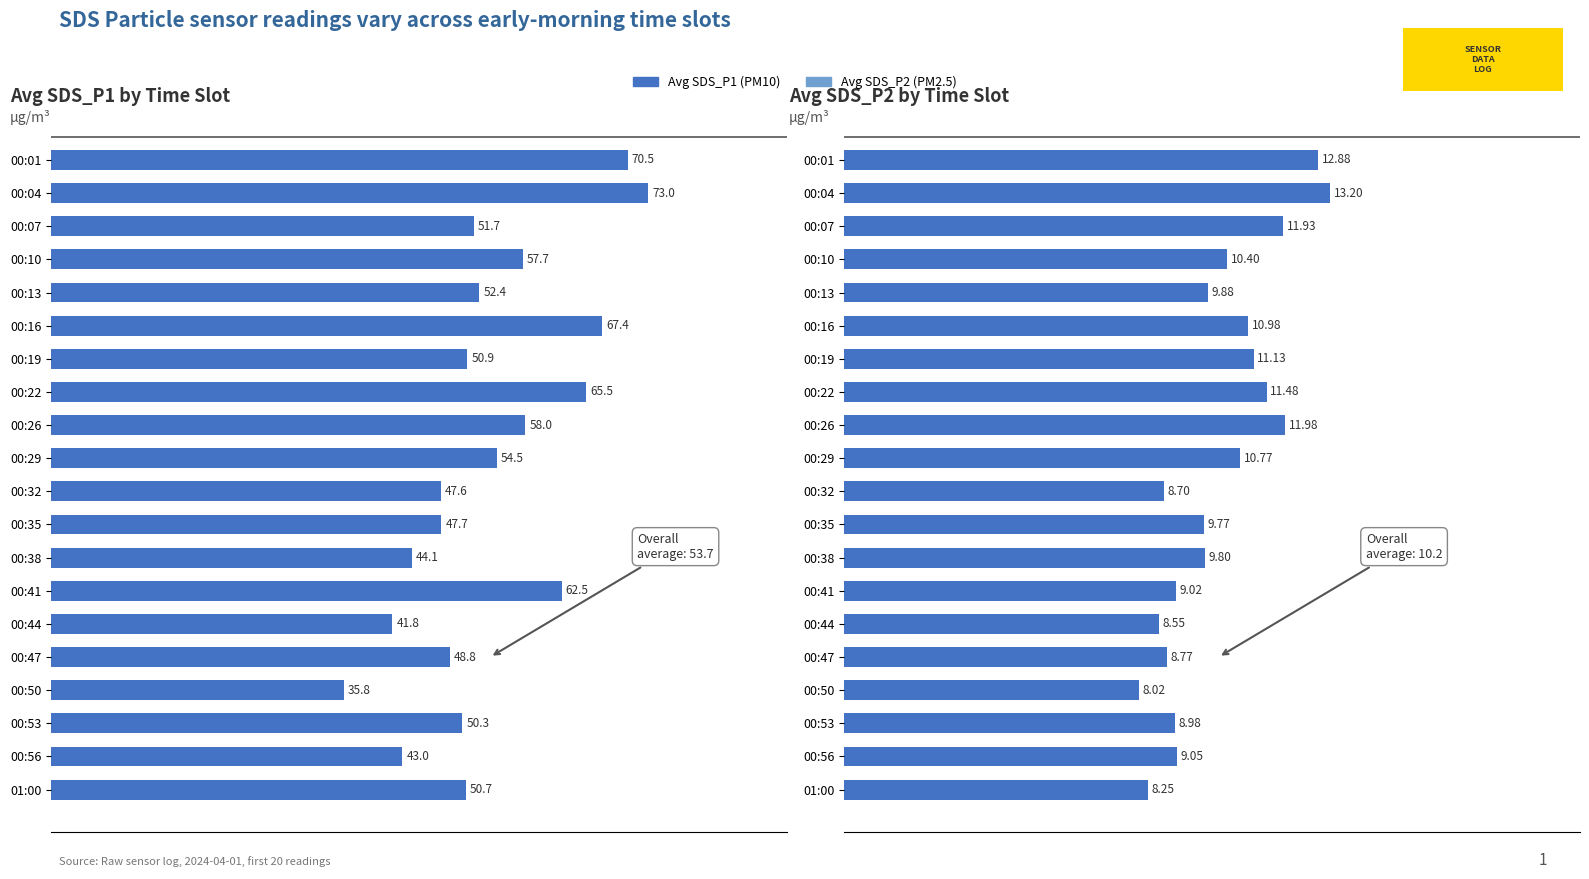

How many bars are there in each group?

2